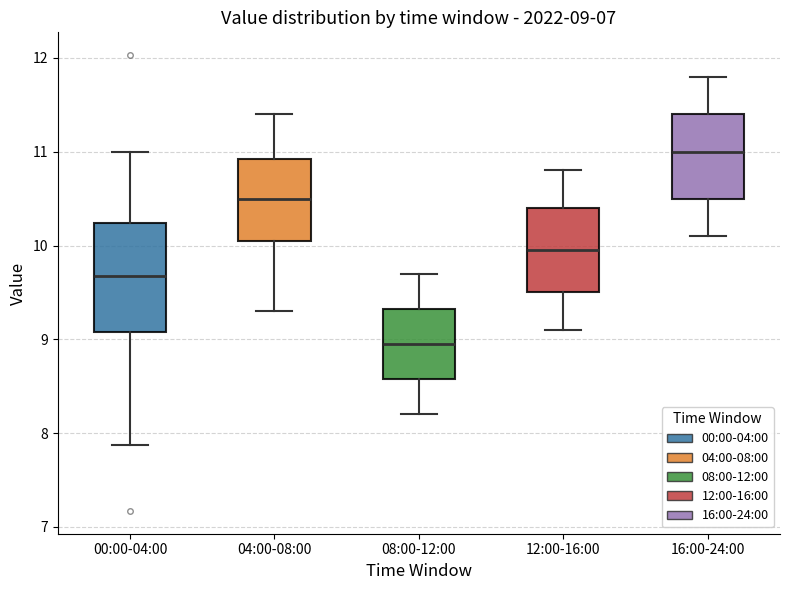

Which box has the lowest median line?

08:00-12:00